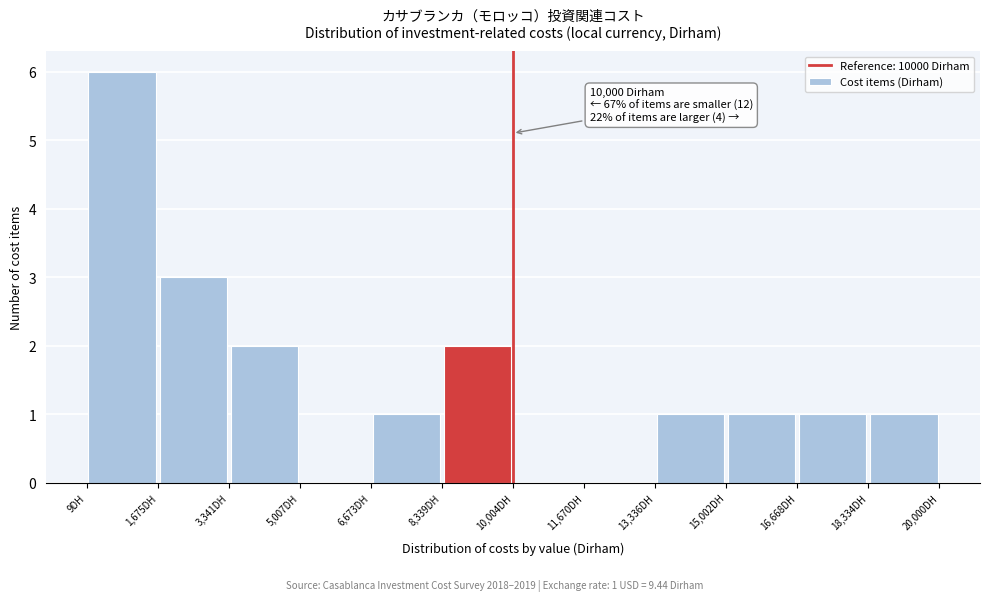

Which range on the x-axis has the tallest bar?

0 to 1600